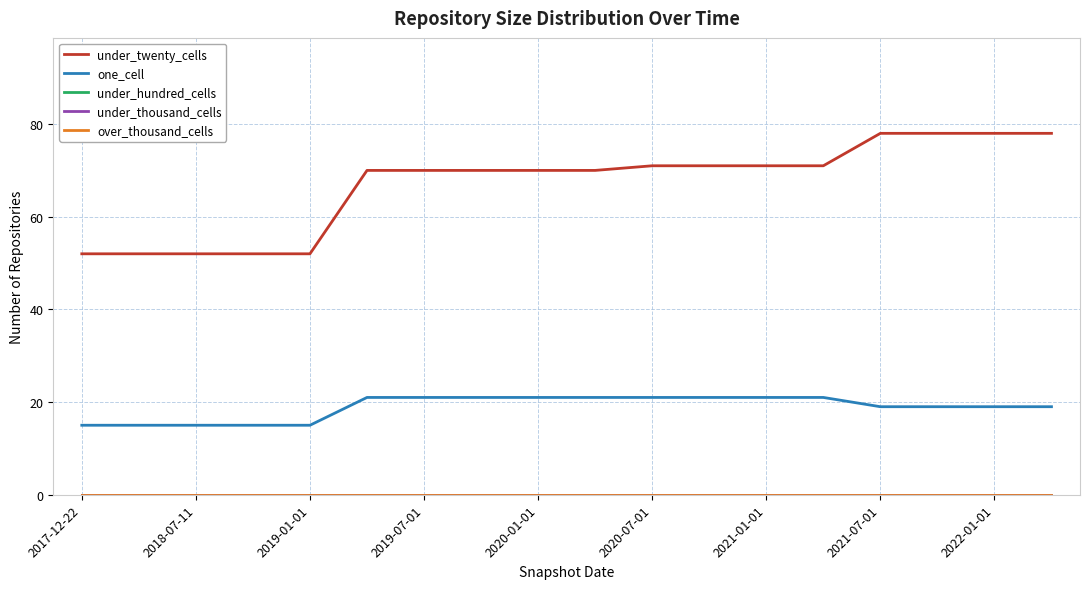

Is this an area chart (filled region under the line)?

No